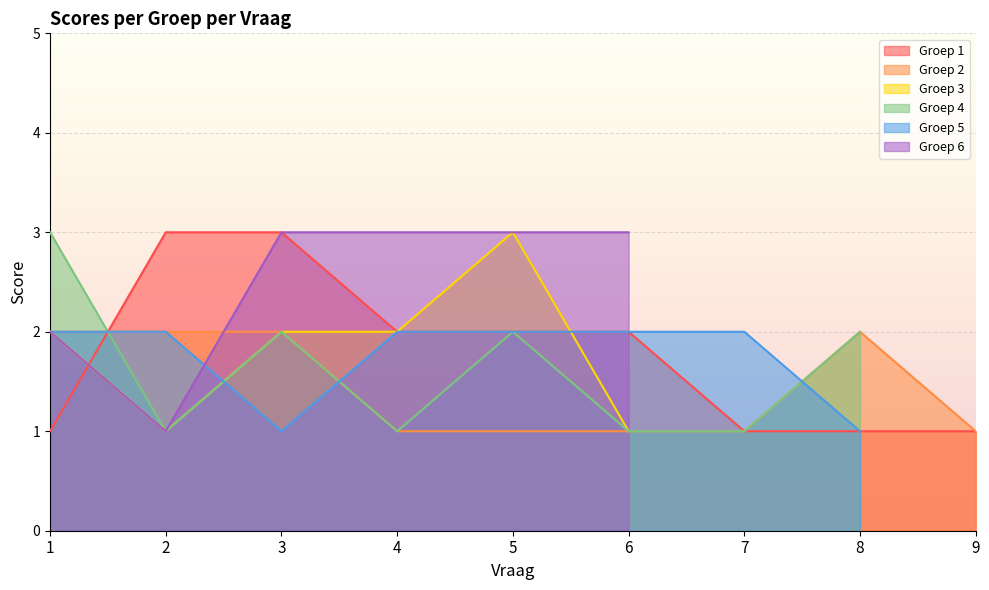

Rank the series by their maximum value, from lowest to highest.

Groep 2, Groep 5, Groep 1, Groep 3, Groep 4, Groep 6